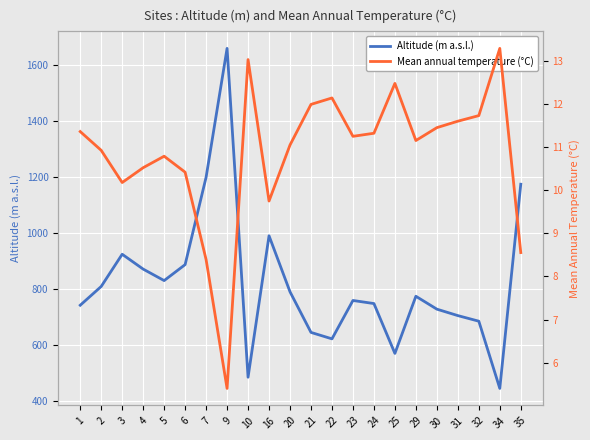

True or false: Altitude (m a.s.l.) and Mean annual temperature (°C) cross at least once.

False